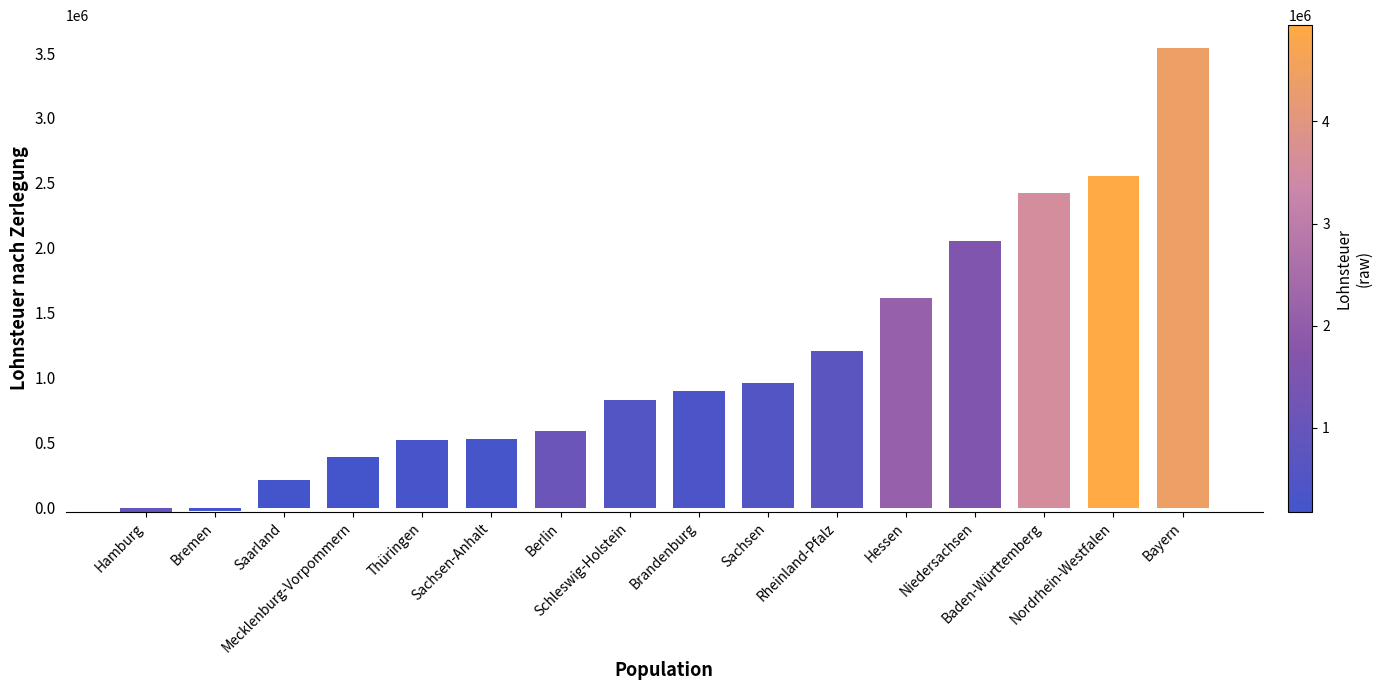

What is the minimum value shown in the chart?

-30103.1